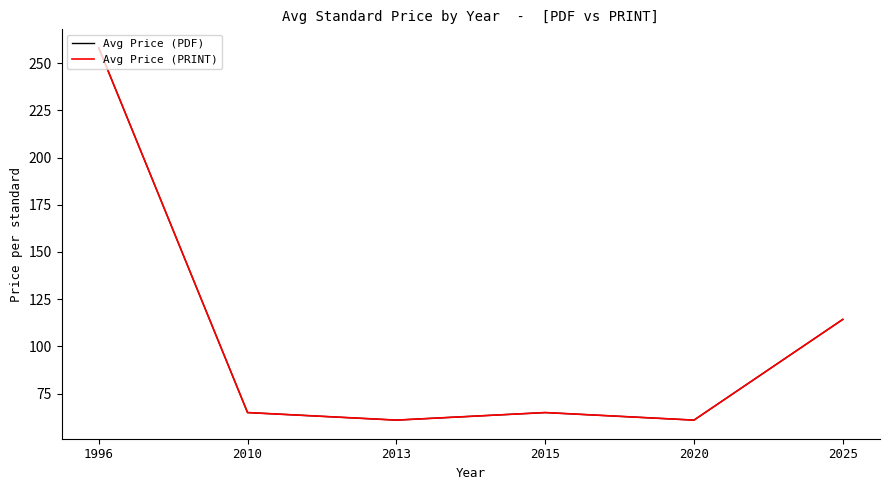

Which label corresponds to the smallest value in the chart?

2013